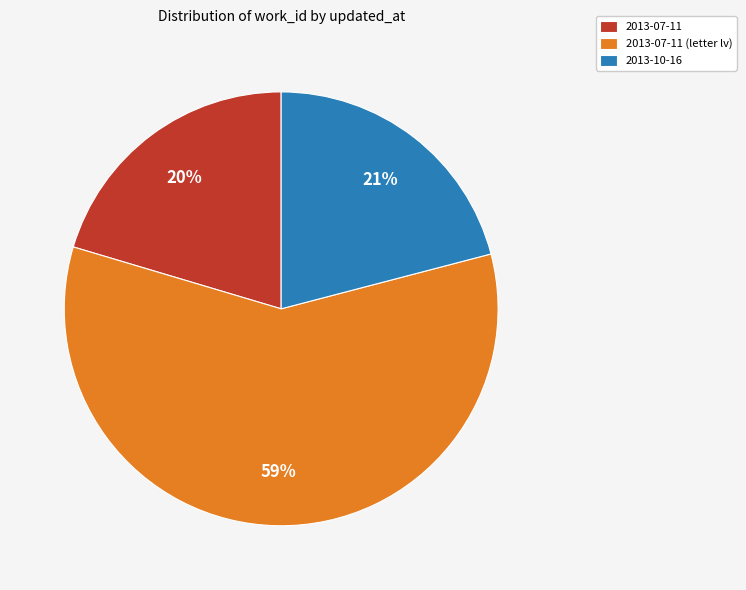

Do 2013-07-11 and 2013-07-11 (letter lv) together represent more than half of the pie?

Yes